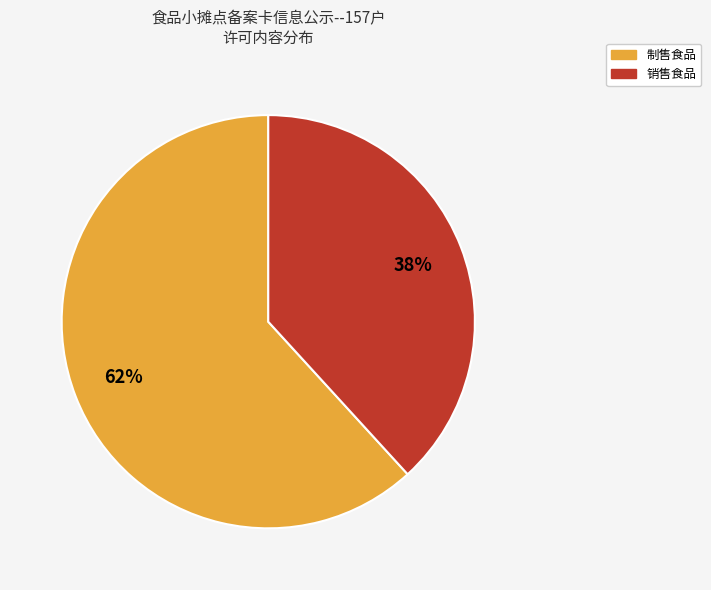

What percentage is the 销售食品 slice, to the nearest percent?

38%